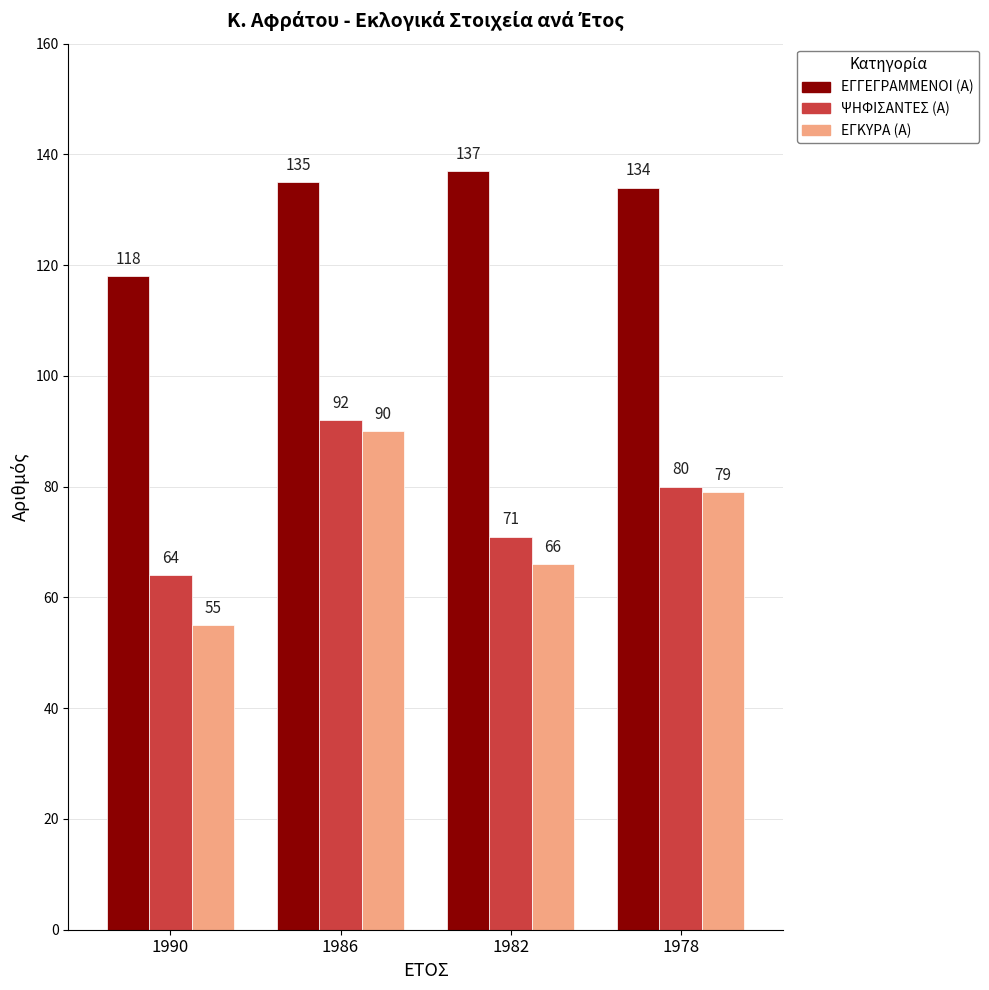

What is the difference between the highest and lowest values at 1986?

45